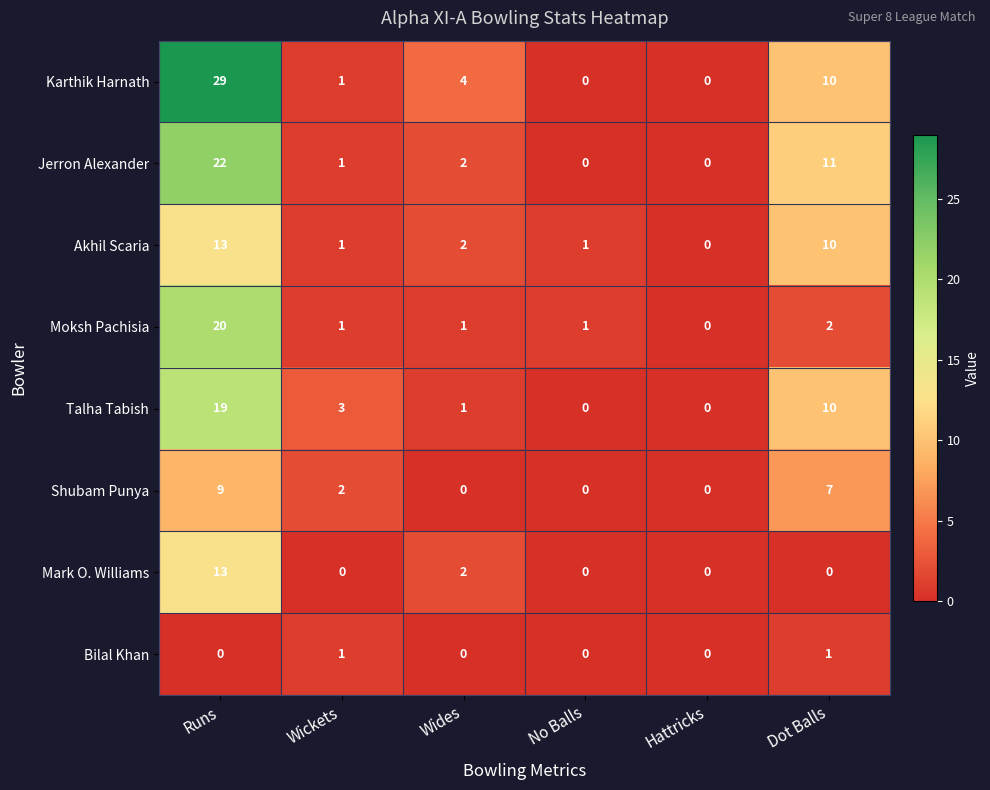

Which series has the largest range (max minus min)?

Karthik Harnath